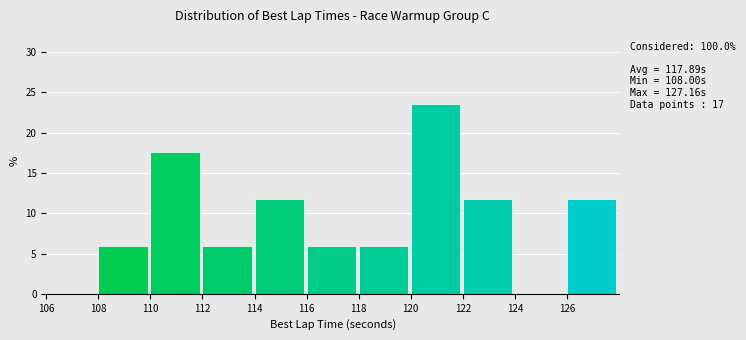

Which range on the x-axis has the tallest bar?

120 to 122